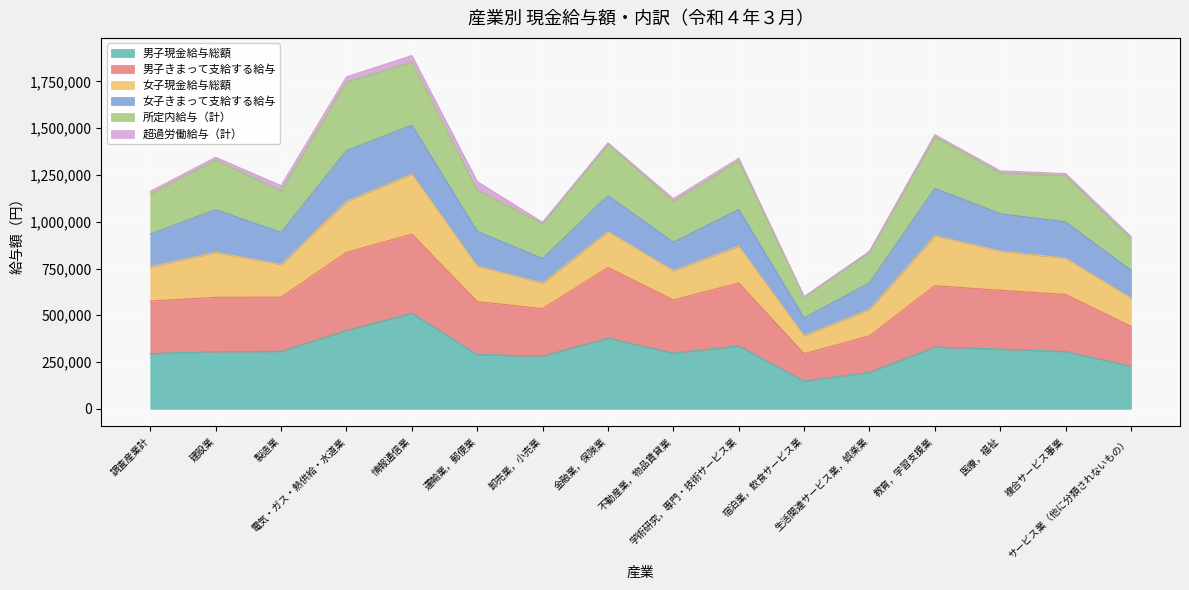

At which label does 所定内給与（計） reach its minimum?

宿泊業，飲食サービス業